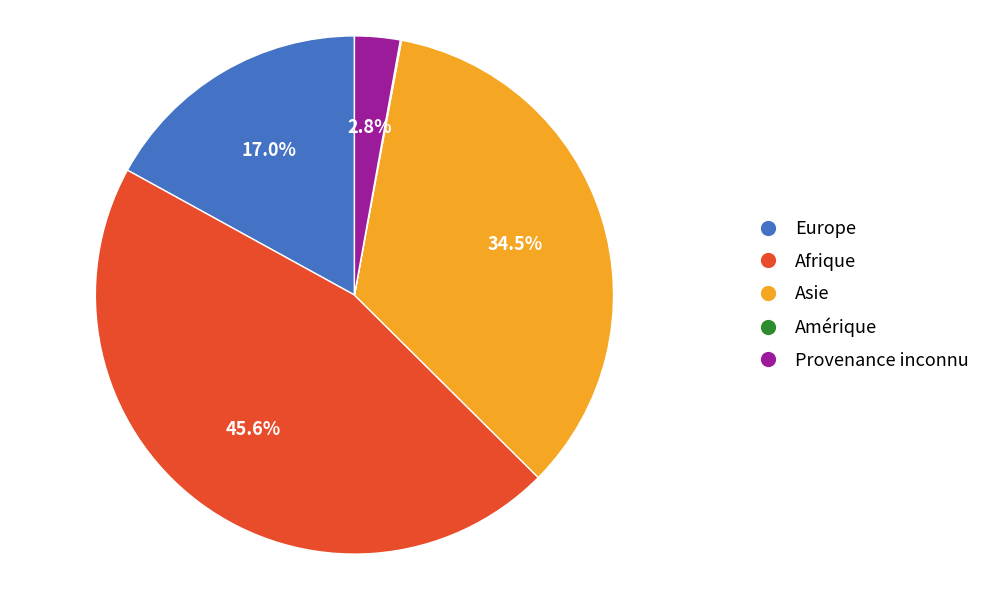

The Europe slice represents 32% of the pie. True or false?

False